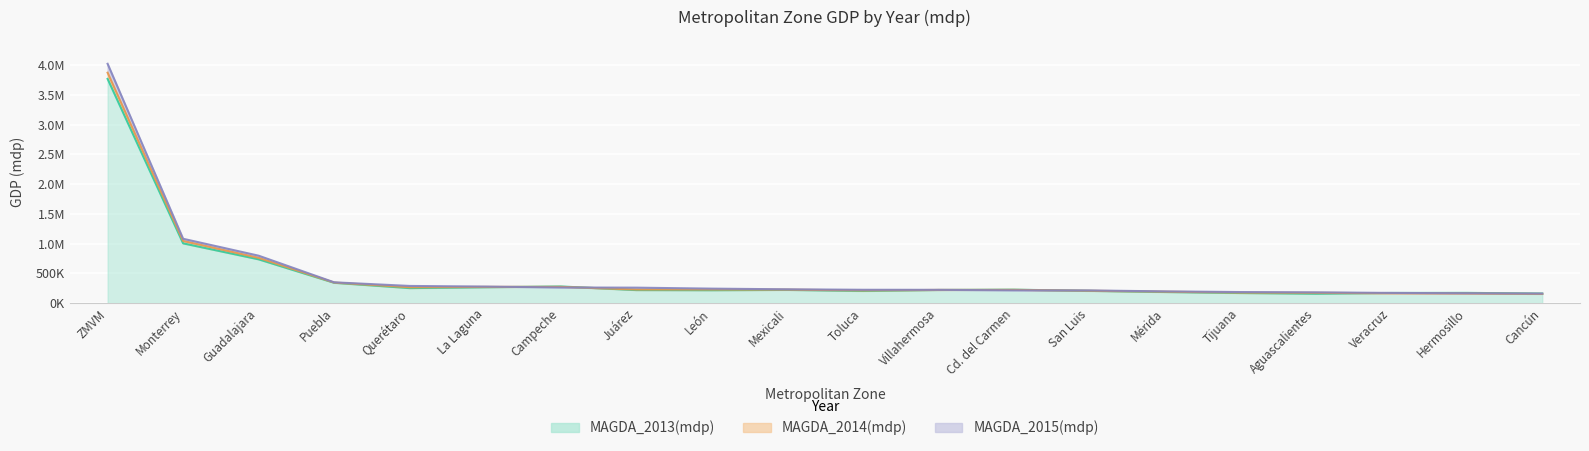

Which series has the widest spread of values?

MAGDA_2015(mdp)